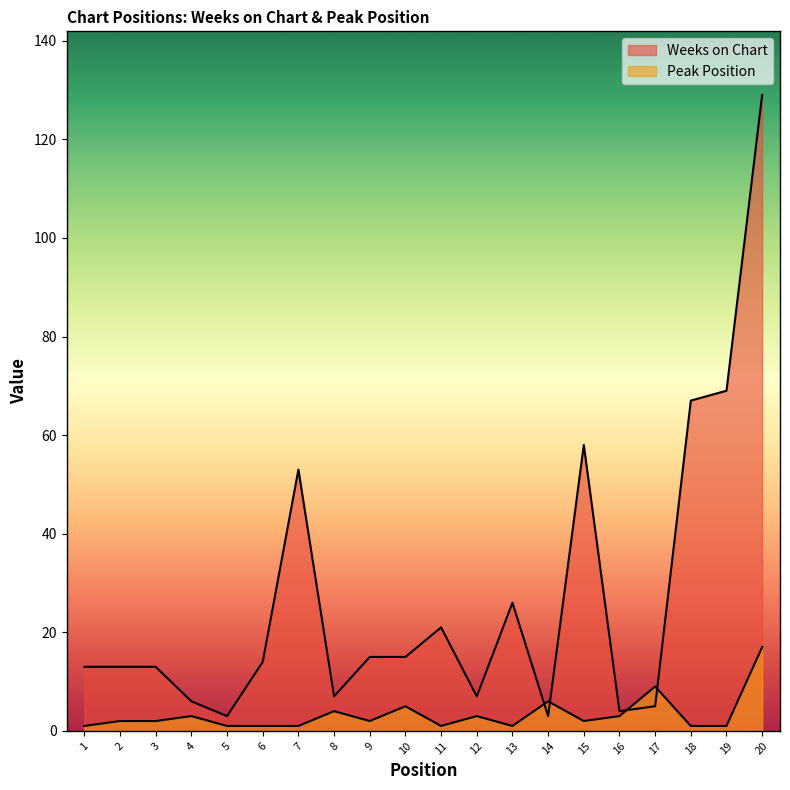

What are all the series names shown in the legend?

Weeks on Chart, Peak Position